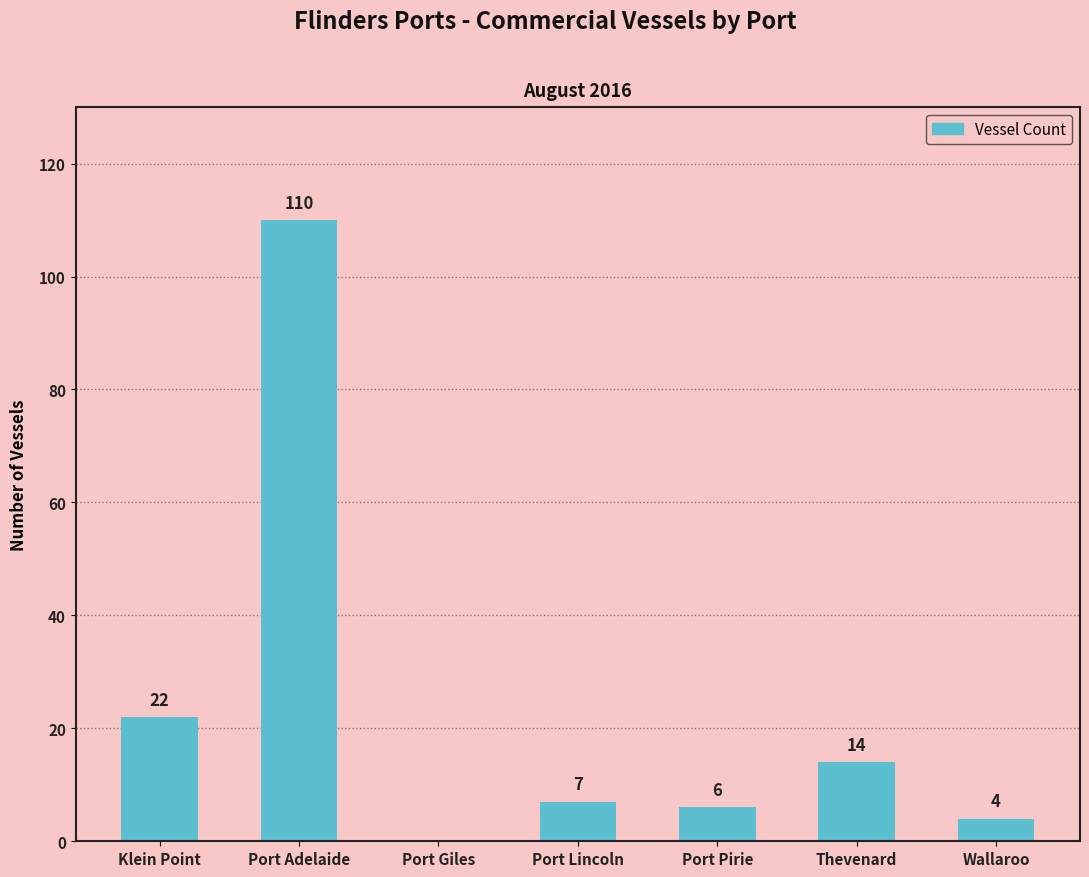

Reading right to left, transcribe all the data shown in this chart.

Wallaroo=4	Thevenard=14	Port Pirie=6	Port Lincoln=7	Port Giles=0	Port Adelaide=110	Klein Point=22